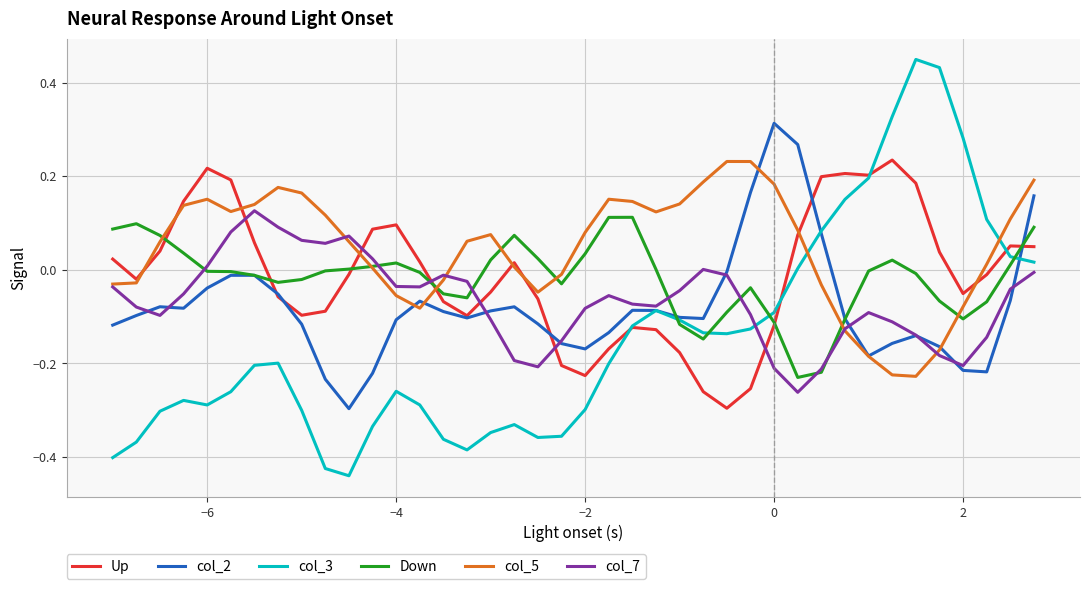

After their last crossing, which series has the higher values: Up or Down?

Down